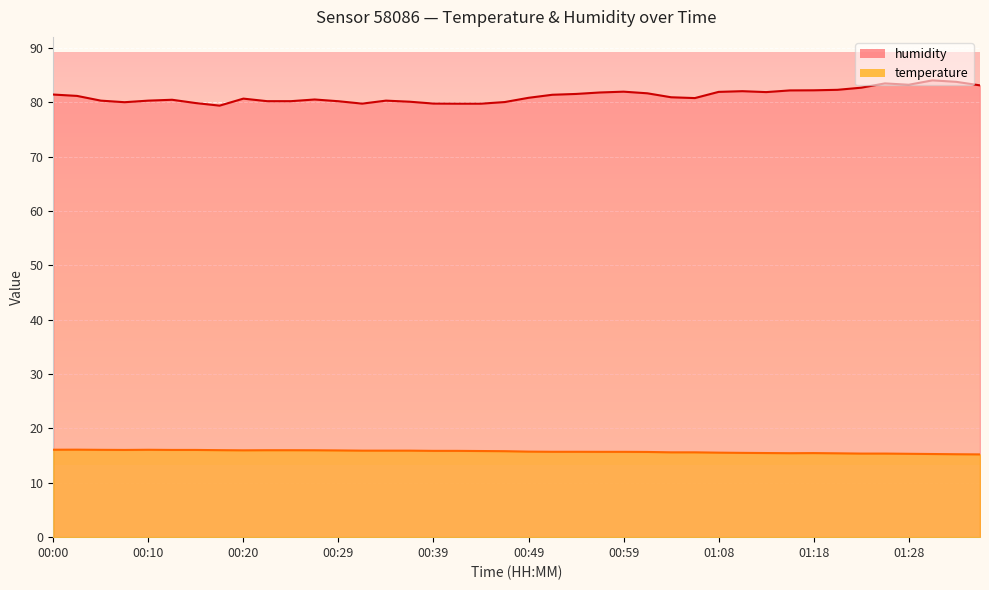

Rank the categories by humidity value from highest to lowest.

01:30, 01:33, 01:25, 01:28, 01:35, 01:23, 01:21, 01:18, 01:16, 01:11, 00:59, 01:08, 01:13, 00:56, 01:01, 00:54, 00:00, 00:51, 00:03, 01:04, 00:49, 01:06, 00:20, 00:27, 00:13, 00:05, 00:10, 00:34, 00:22, 00:25, 00:29, 00:37, 00:46, 00:08, 00:15, 00:39, 00:32, 00:42, 00:44, 00:17